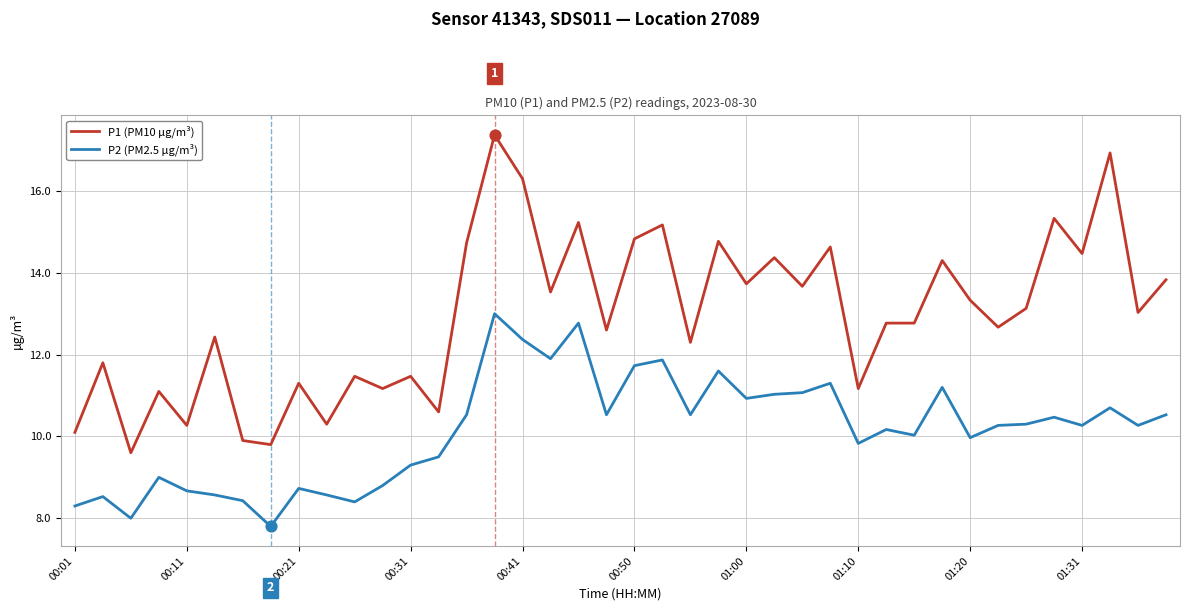

Which series has the largest total across all categories?

P1 (PM10 µg/m³)